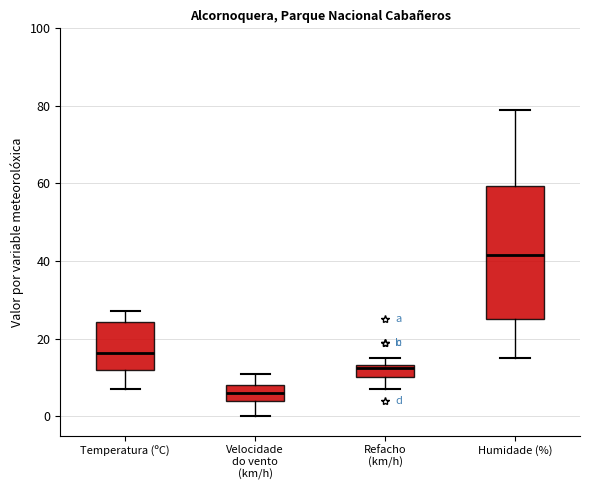

Comparing the boxes themselves (not the whiskers), which one is the tallest?

Humidade (%)